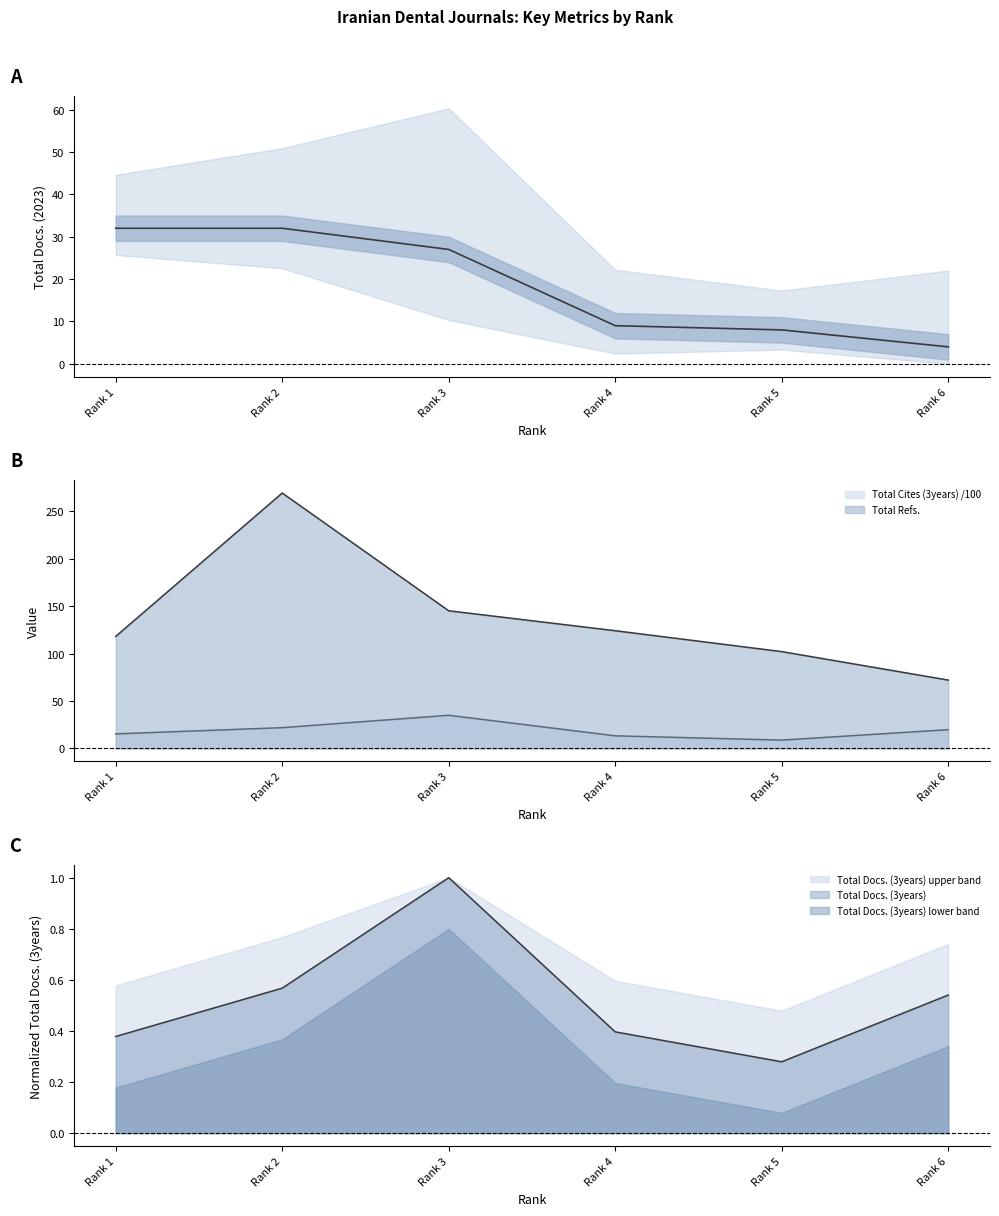

How many values are below 27?

3